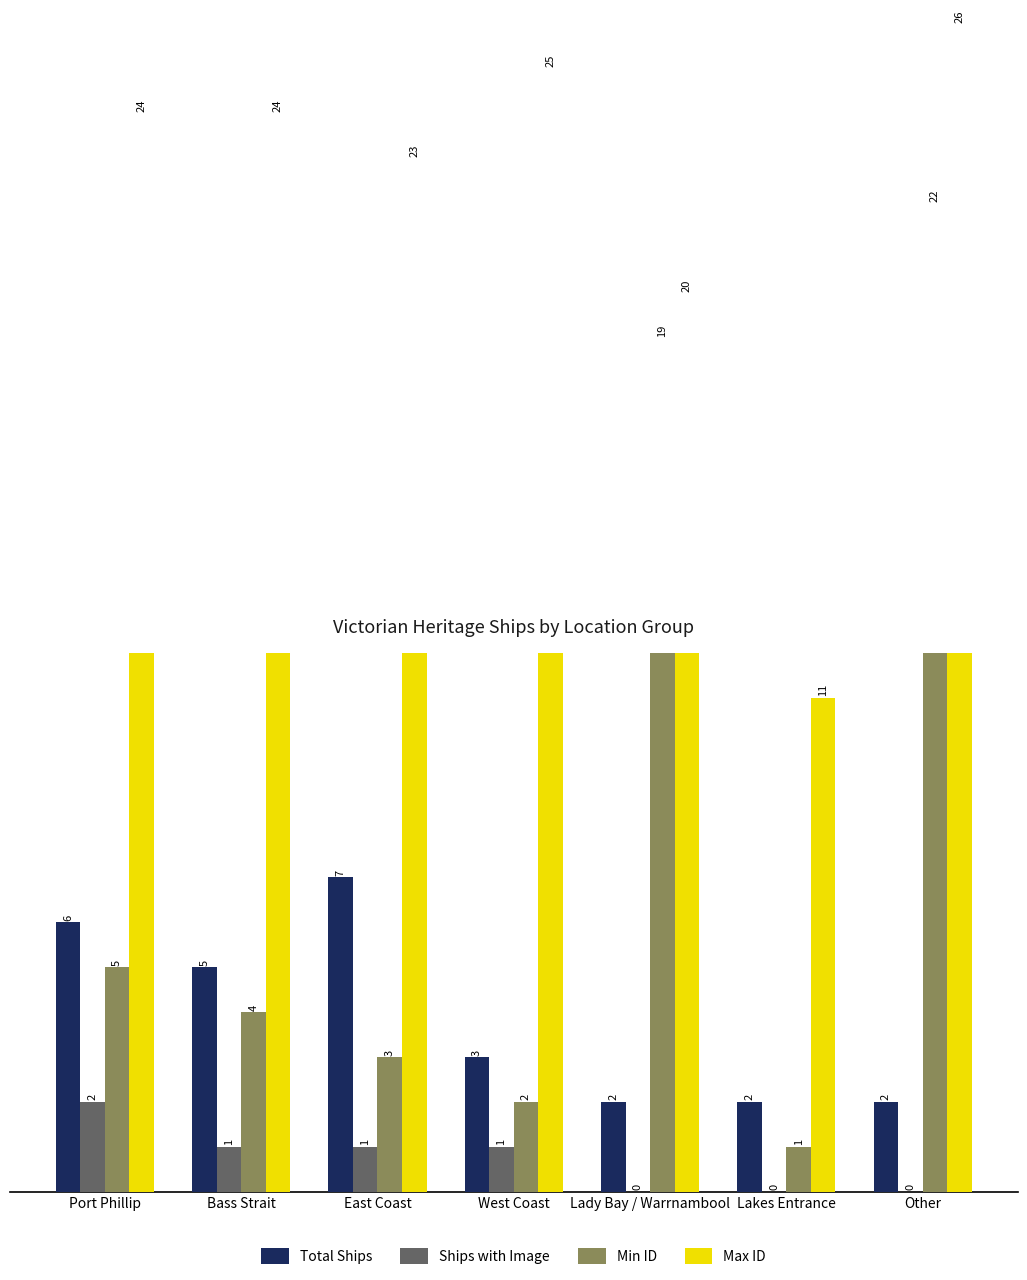

How many data points in Max ID are above 24?

2